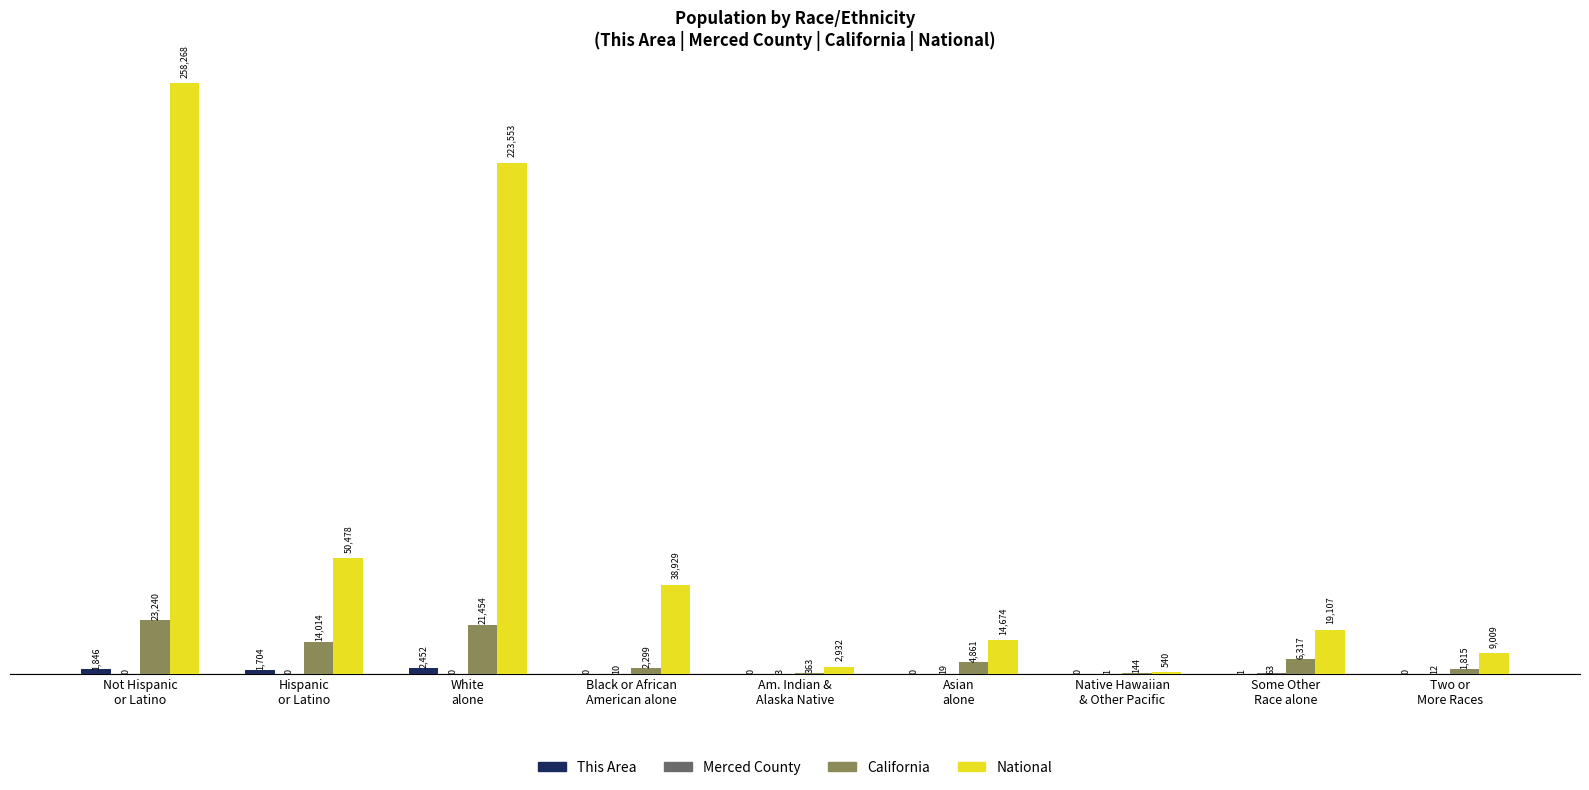

Which series changed the most between Hispanic
or Latino and Am. Indian &
Alaska Native?

National